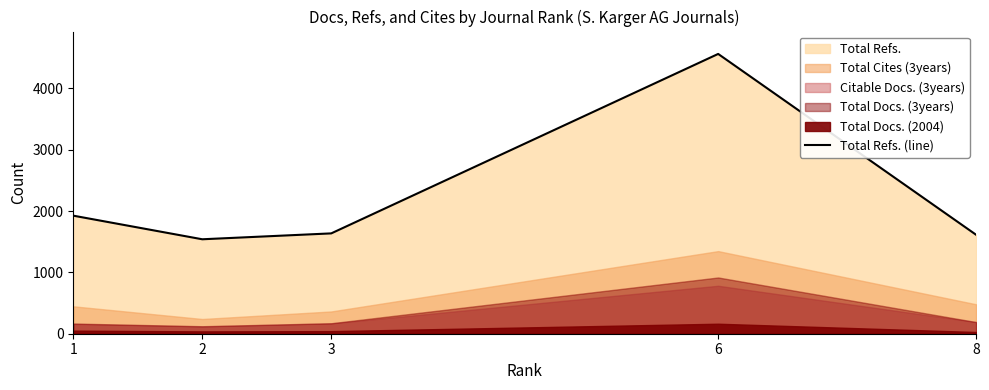

What is the difference between the second highest and second lowest values?

312